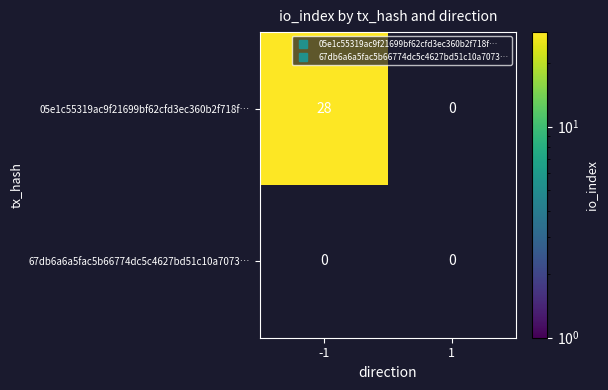

What is the spread (max minus min) of values at -1?

28